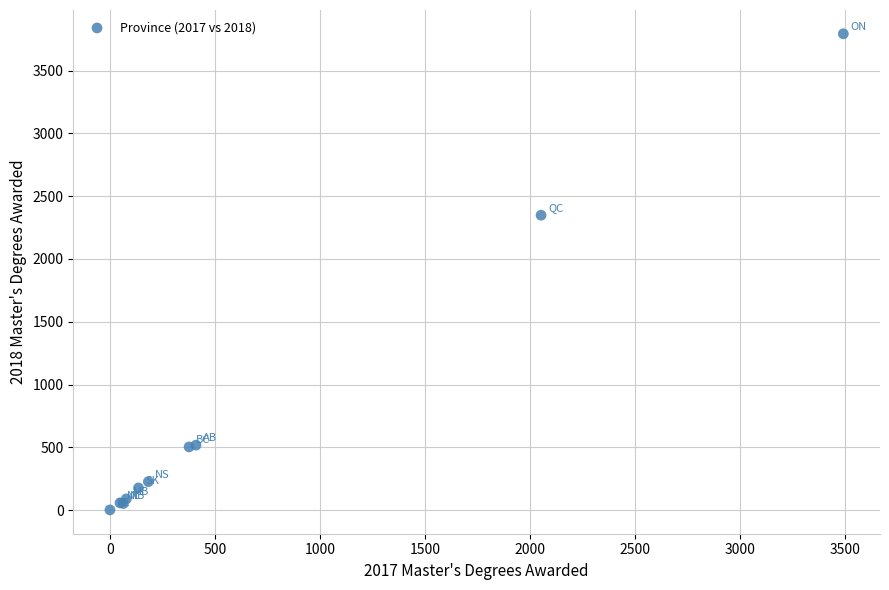

What Y value in the scatter plot is closest to 1897?

2349